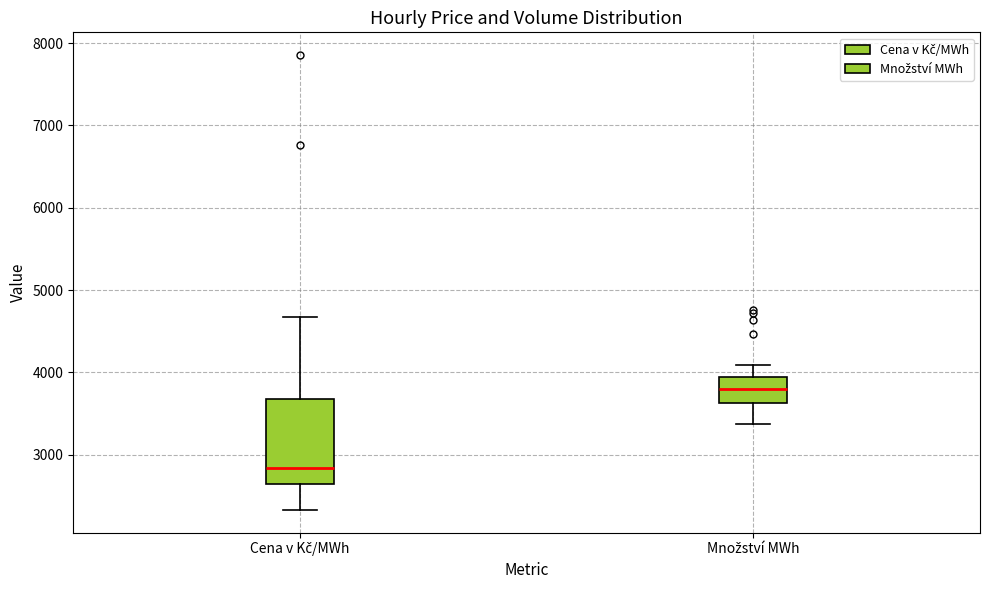

Reading left to right, read every box against the y-axis: the position of its median line, the range the box covers, and the ends of its whiskers. The values are not printed on the chart, so give them approximately, as read against the axis.

Cena v Kč/MWh: median 2800, box 2600 to 3700, whiskers 2300 to 4700
Množství MWh: median 3800, box 3600 to 3900, whiskers 3400 to 4100